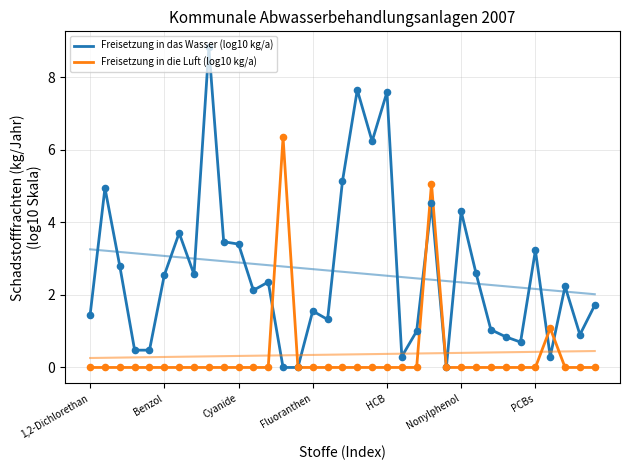

Which series has the widest spread of Y values?

Freisetzung in das Wasser (log10 kg/a)